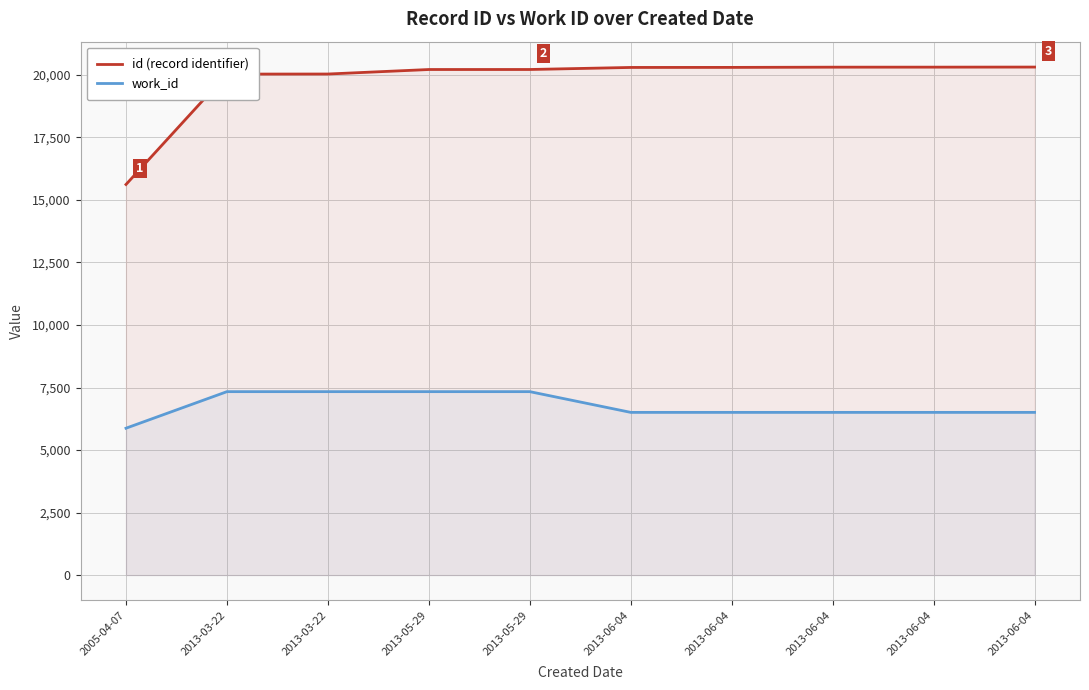

Rank the series at 2013-05-29 from highest to lowest value.

id (record identifier), work_id